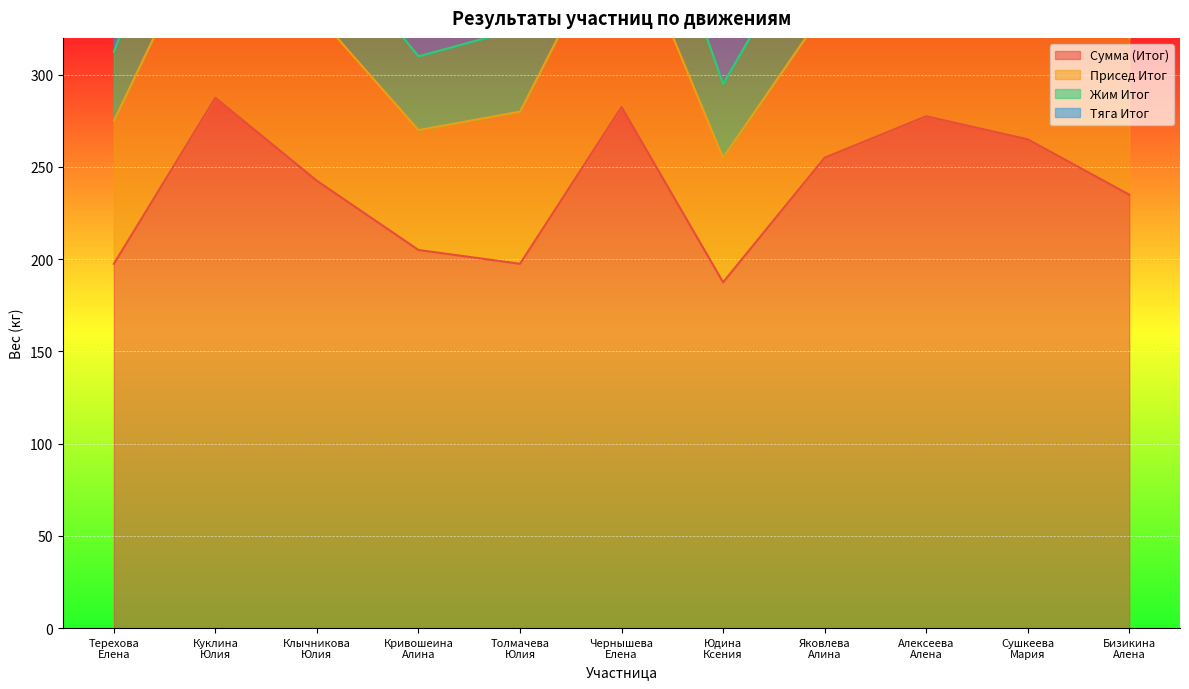

At which category does Жим Итог reach its first local peak?

Куклина
Юлия